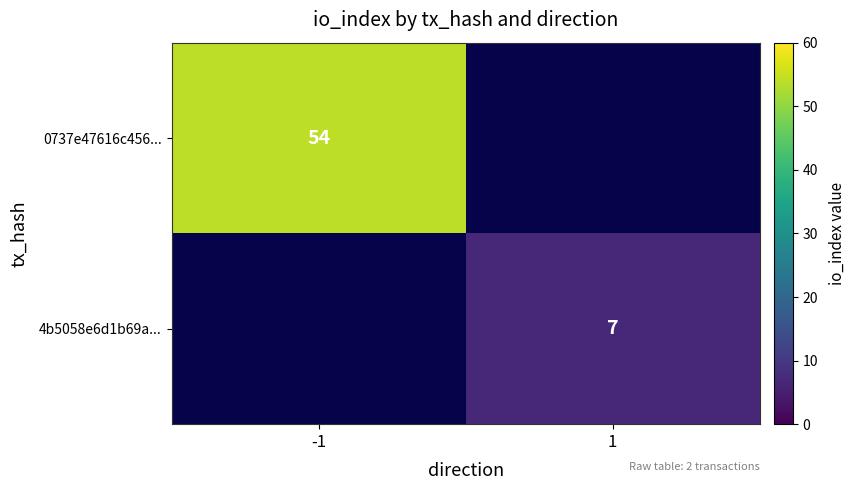

Is it true that 0737e47616c456... equals 54 at -1?

True